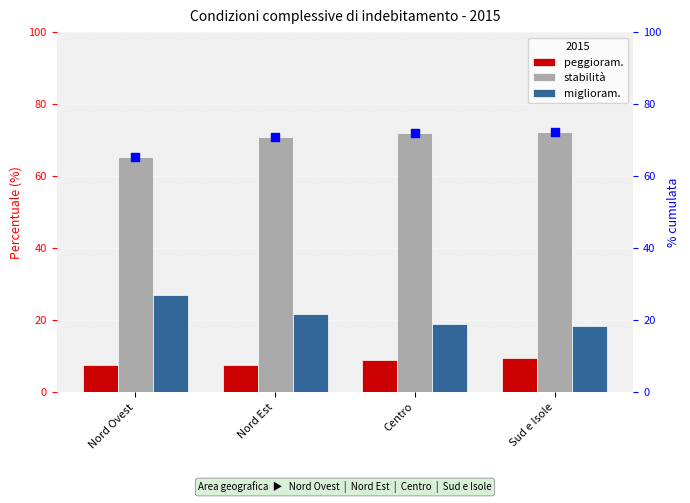

Which series has the widest spread of Y values?

miglioram.